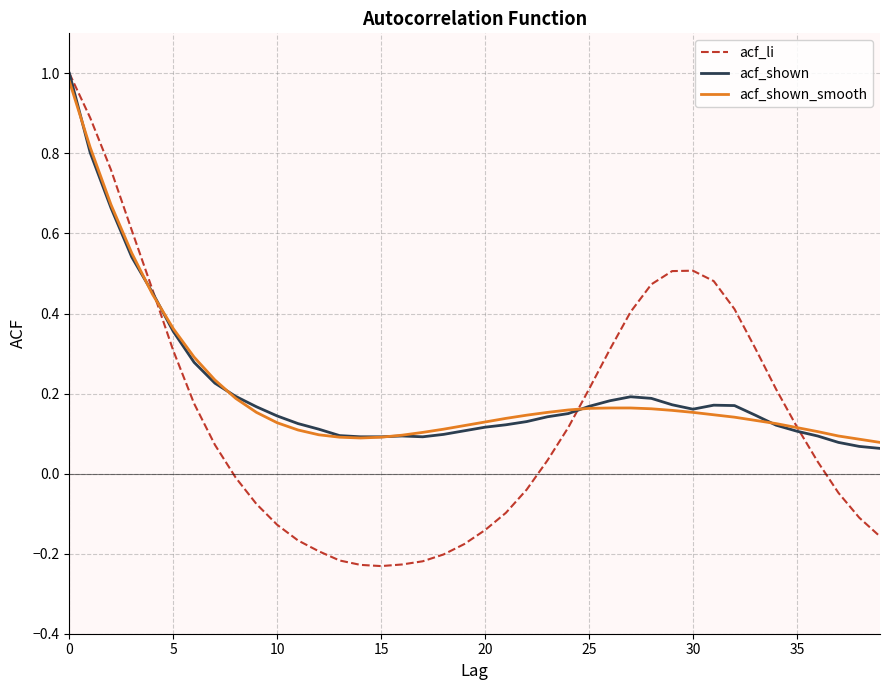

Which series has the largest range (max minus min)?

acf_li